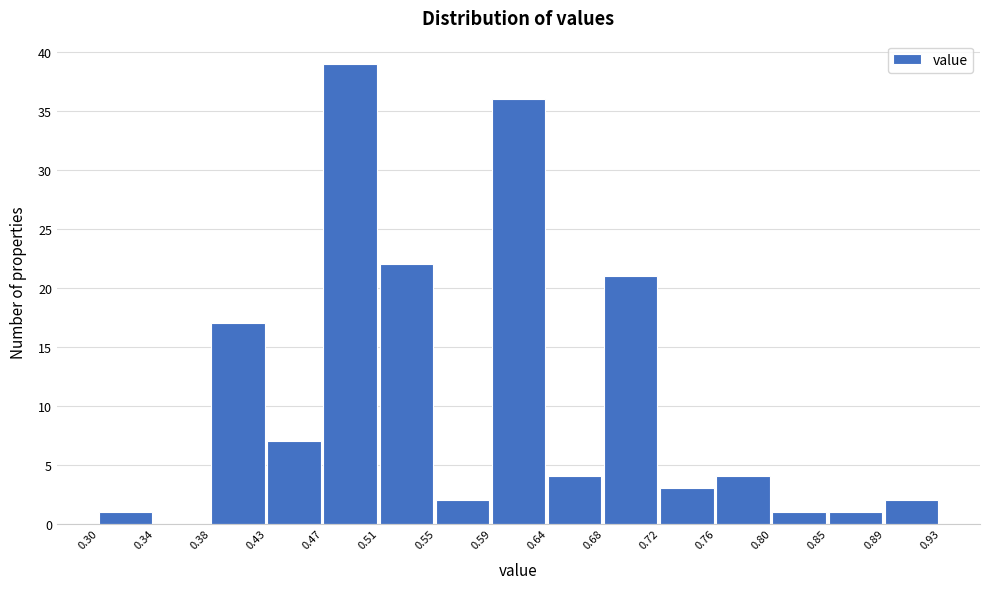

Which range on the x-axis has the tallest bar?

0.47 to 0.51